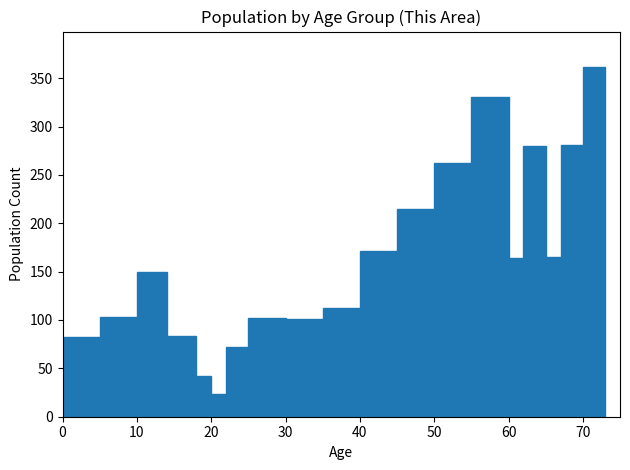

Read against the x-axis, roughly where is the centre of the tallest bar?

72